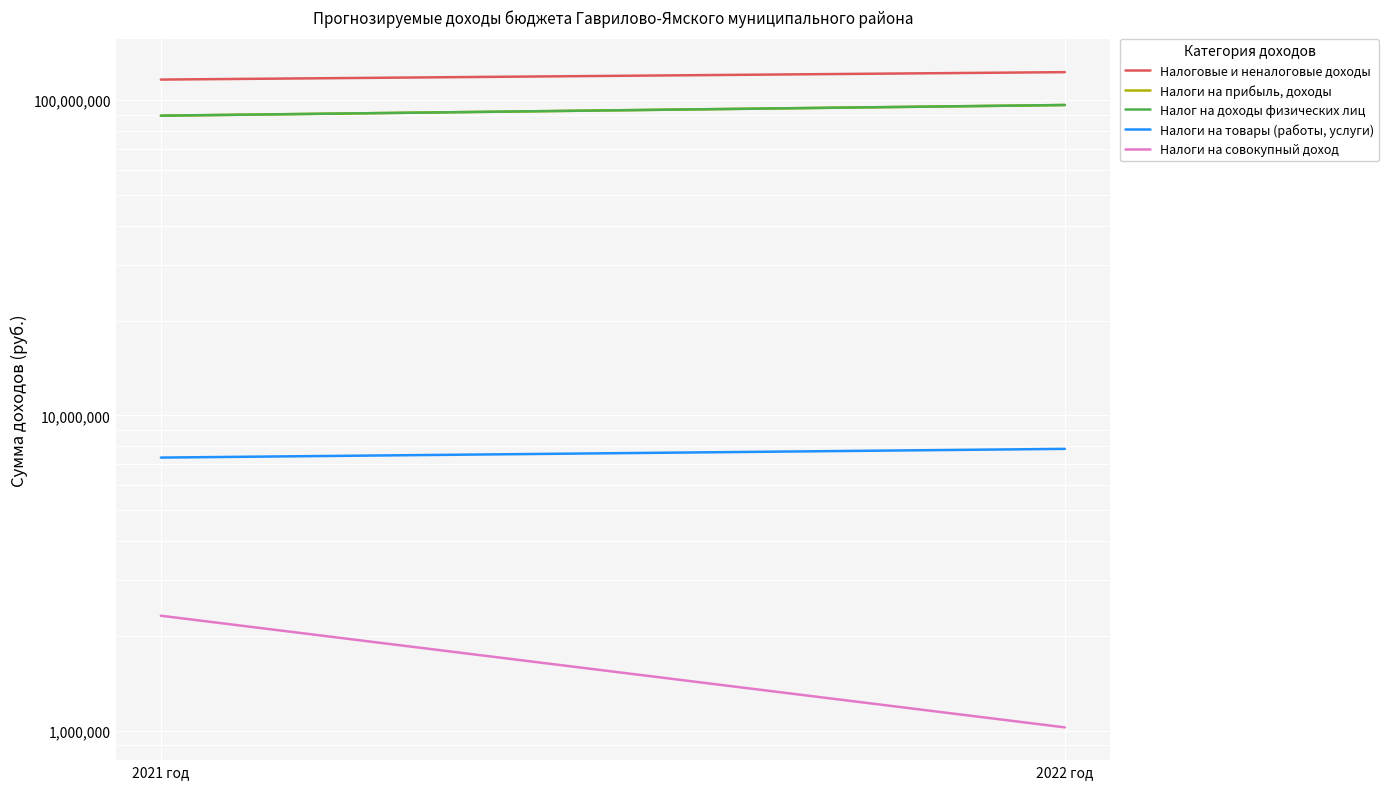

Count the Налоги на товары (работы, услуги) values in the range 7350783 to 7834337.

2